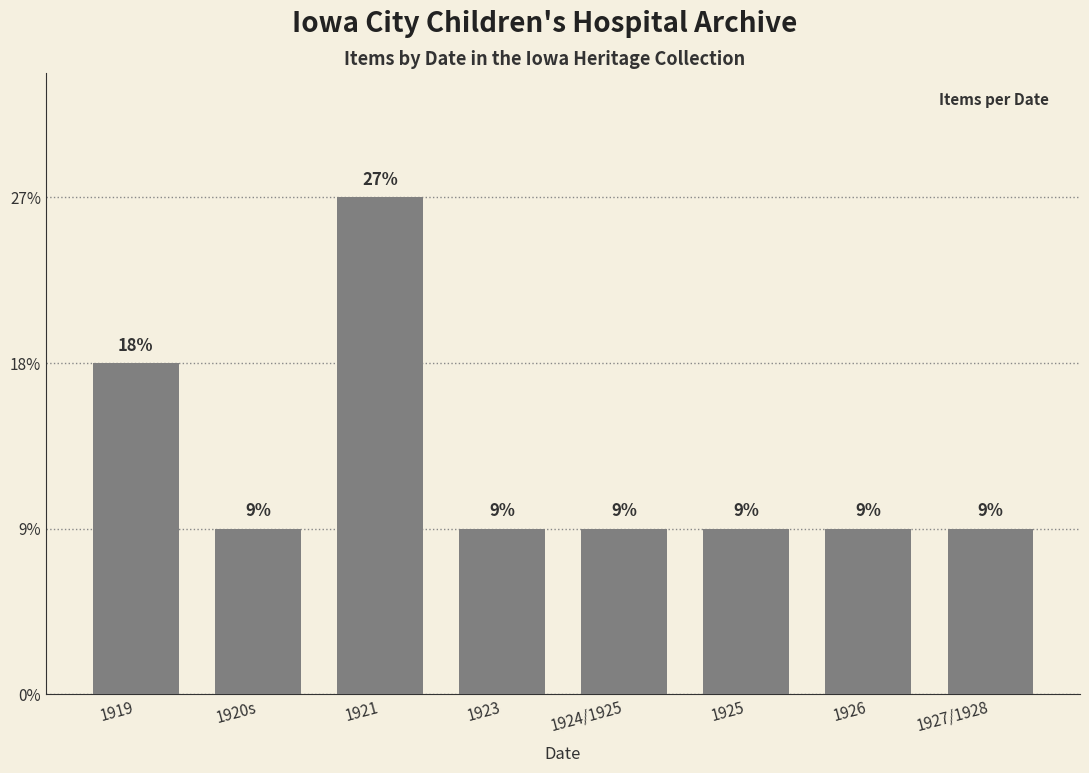

Does the chart contain any negative values?

No